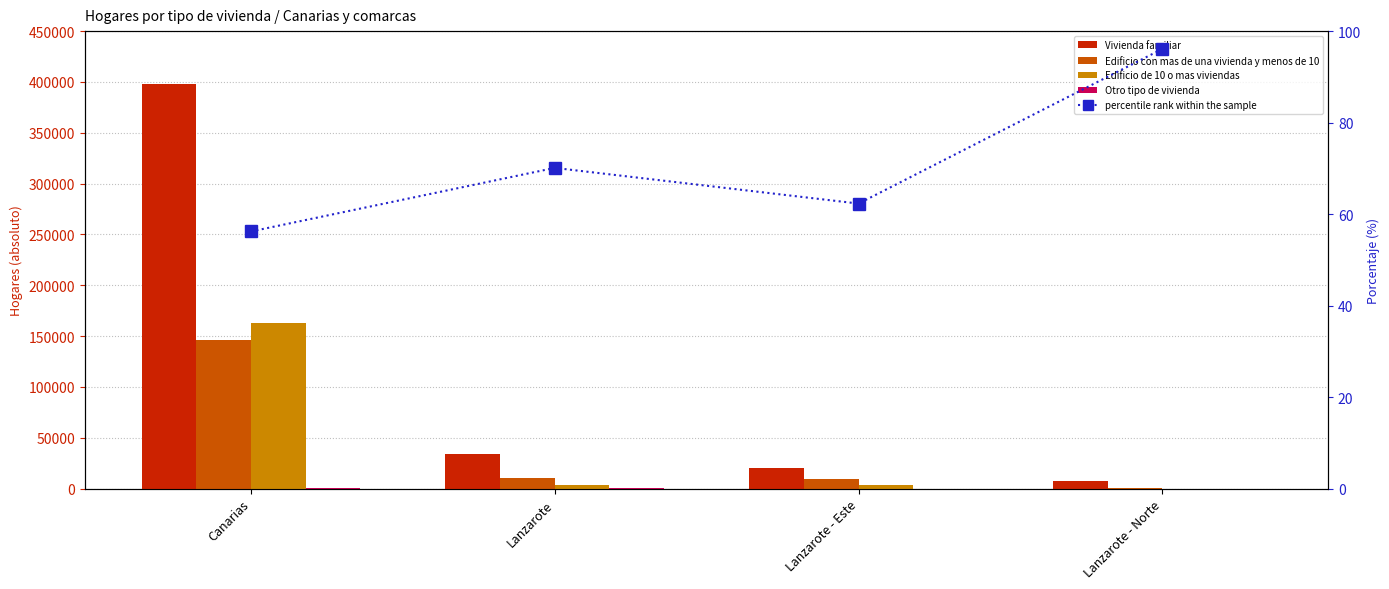

What is the value of the Vivienda familiar bar at the 3rd from the left?

20451.0